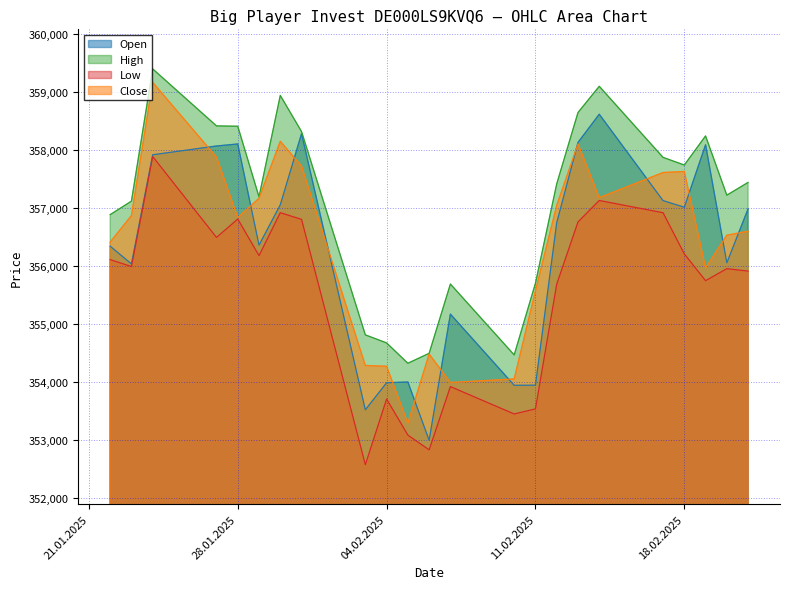

What is the sum of the Close values at 17.02.2025 and 14.02.2025?

714791